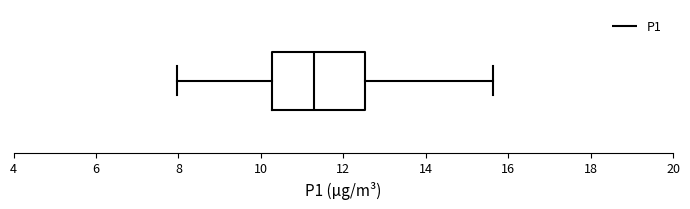

Read this box plot against the x-axis: the position of the median line, the range covered by the box, and the ends of both whiskers. The values are not printed on the chart, so give them approximately, as read against the axis.

median 11.4, box 10.2 to 12.6, whiskers 8.0 to 15.6